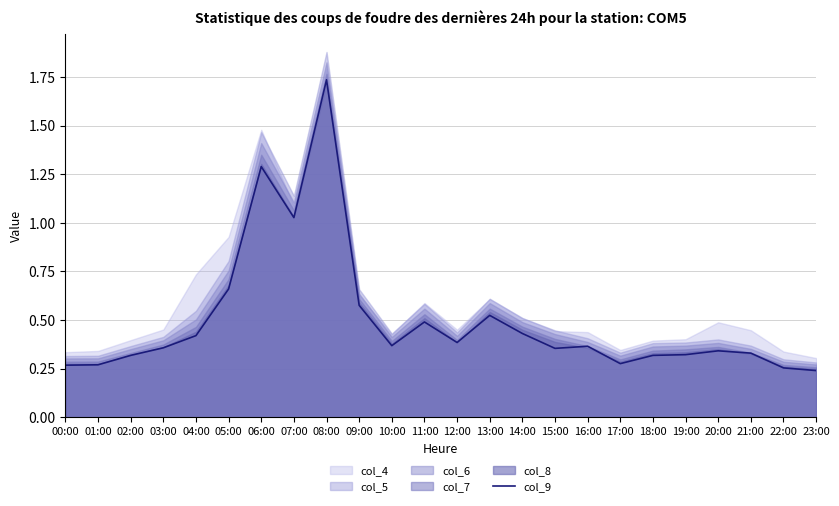

How many points are higher than both their immediate neighbors (excluding endpoints)?

6